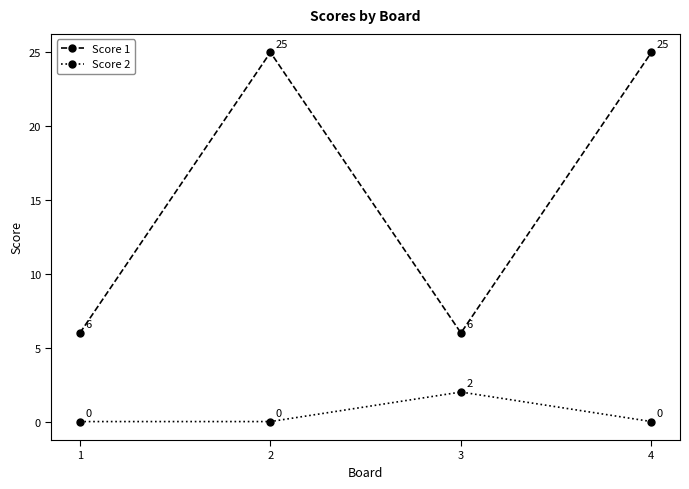

Reading left to right, transcribe all the data shown in this chart.

Score 1: 6	25	6	25
Score 2: 0	0	2	0